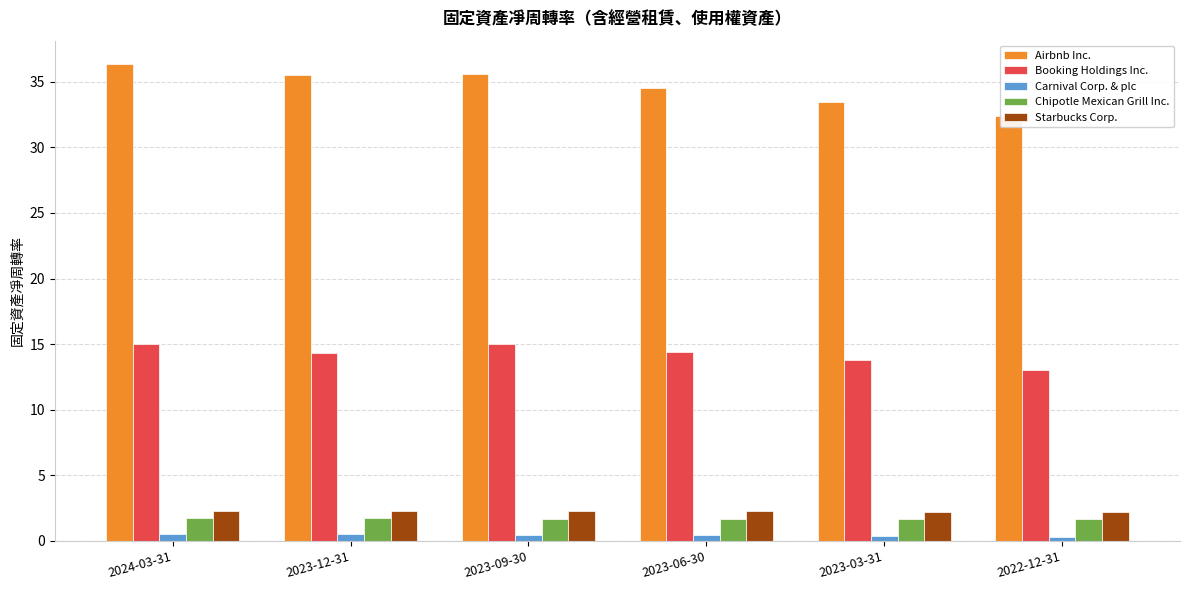

At how many categories does at least one series exceed 9?

6